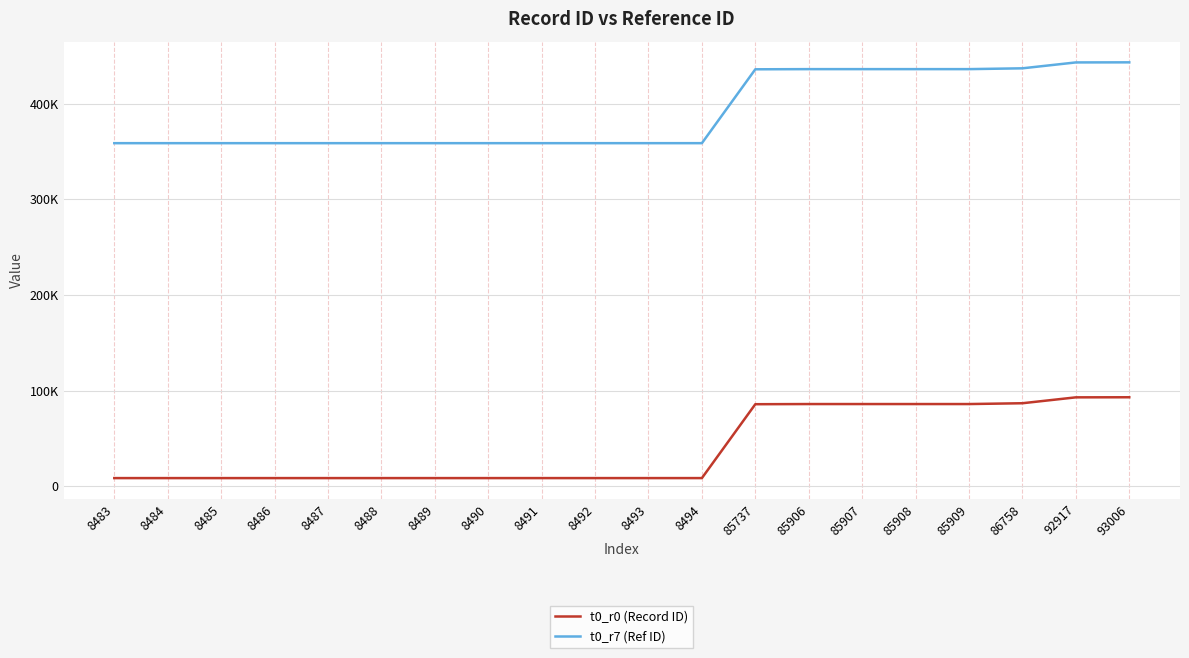

Which series has the largest range (max minus min)?

t0_r0 (Record ID)